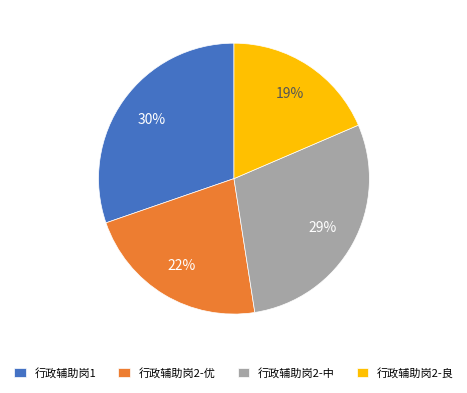

Rank the categories by value from lowest to highest.

行政辅助岗2-良, 行政辅助岗2-优, 行政辅助岗2-中, 行政辅助岗1